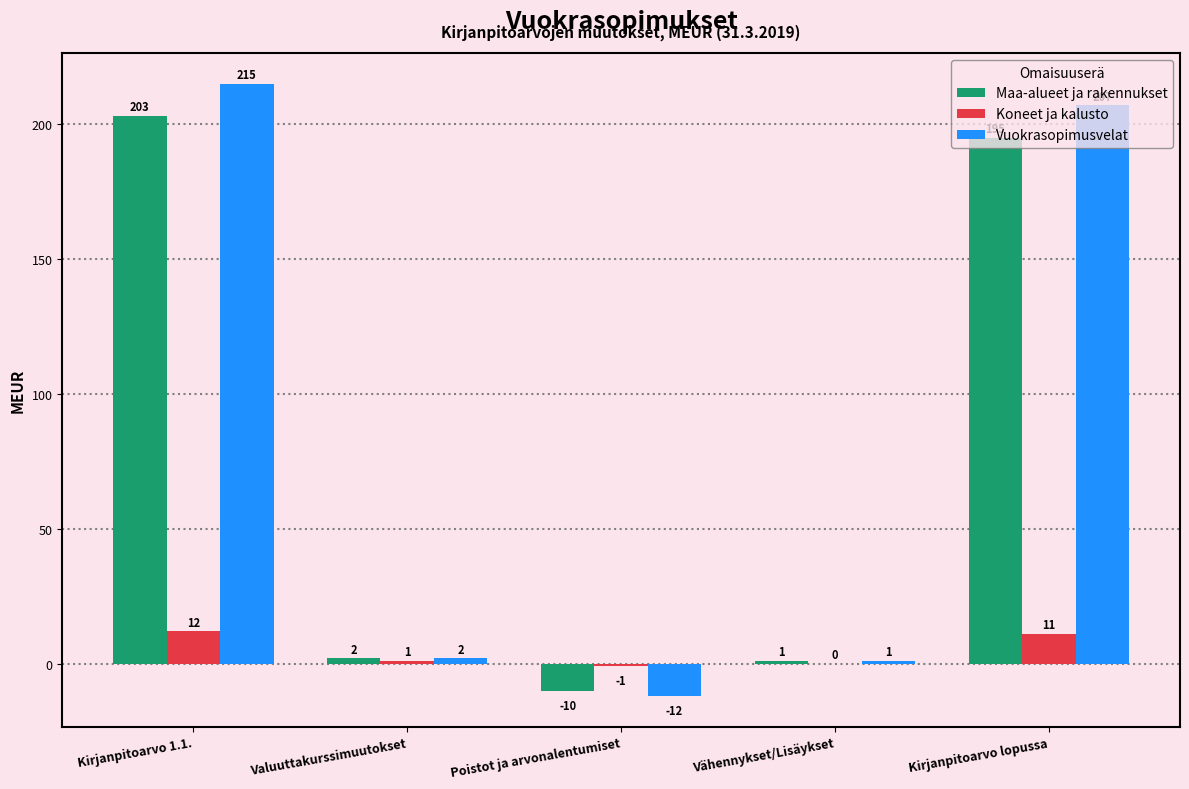

What is the difference between the Koneet ja kalusto values at Kirjanpitoarvo lopussa and Poistot ja arvonalentumiset?

12